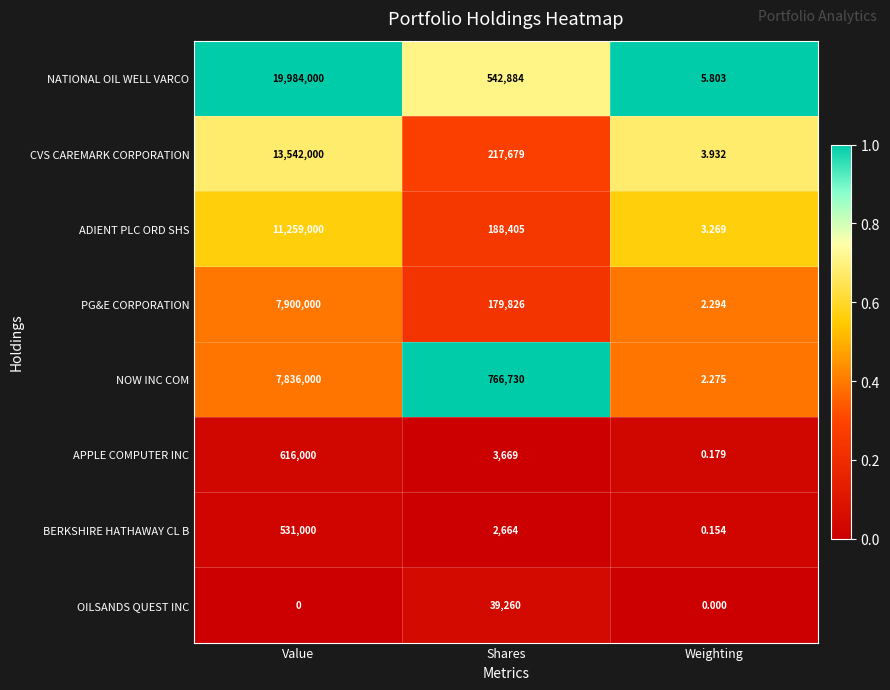

At which category is the sum across all series the highest?

Value